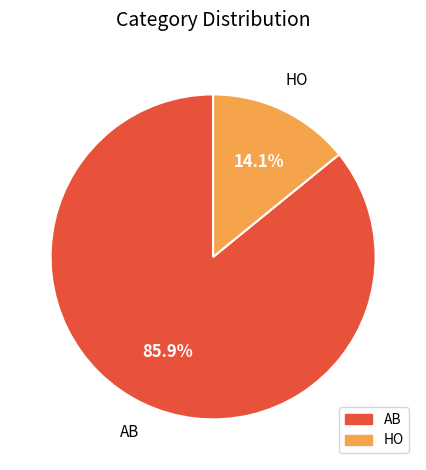

Rank the categories by value from lowest to highest.

HO, AB